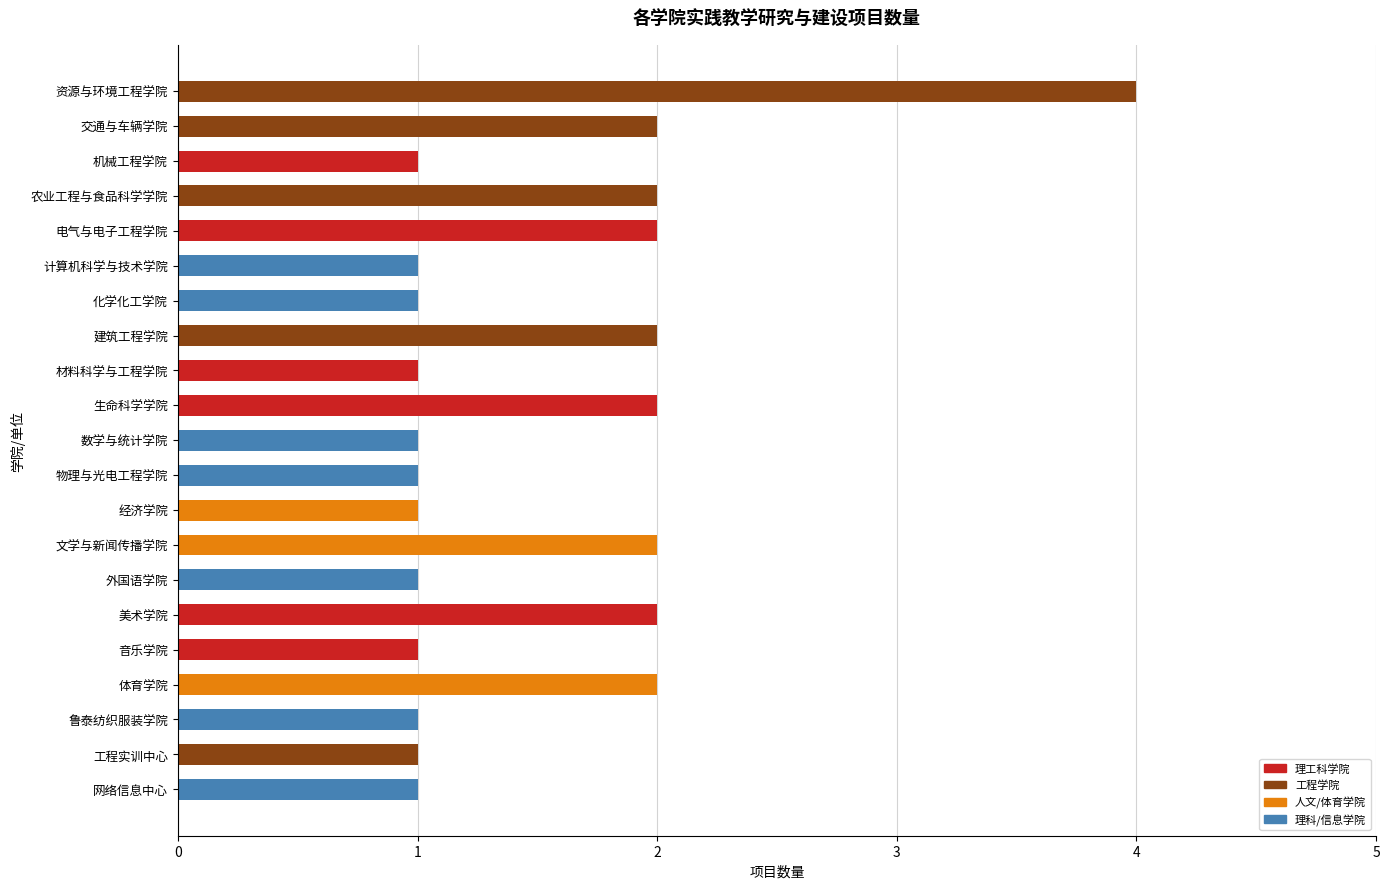

The chart shows a value of 2 at 体育学院. True or false?

True